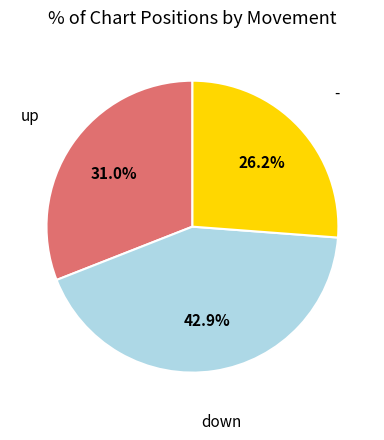

Does any single category account for the majority?

No